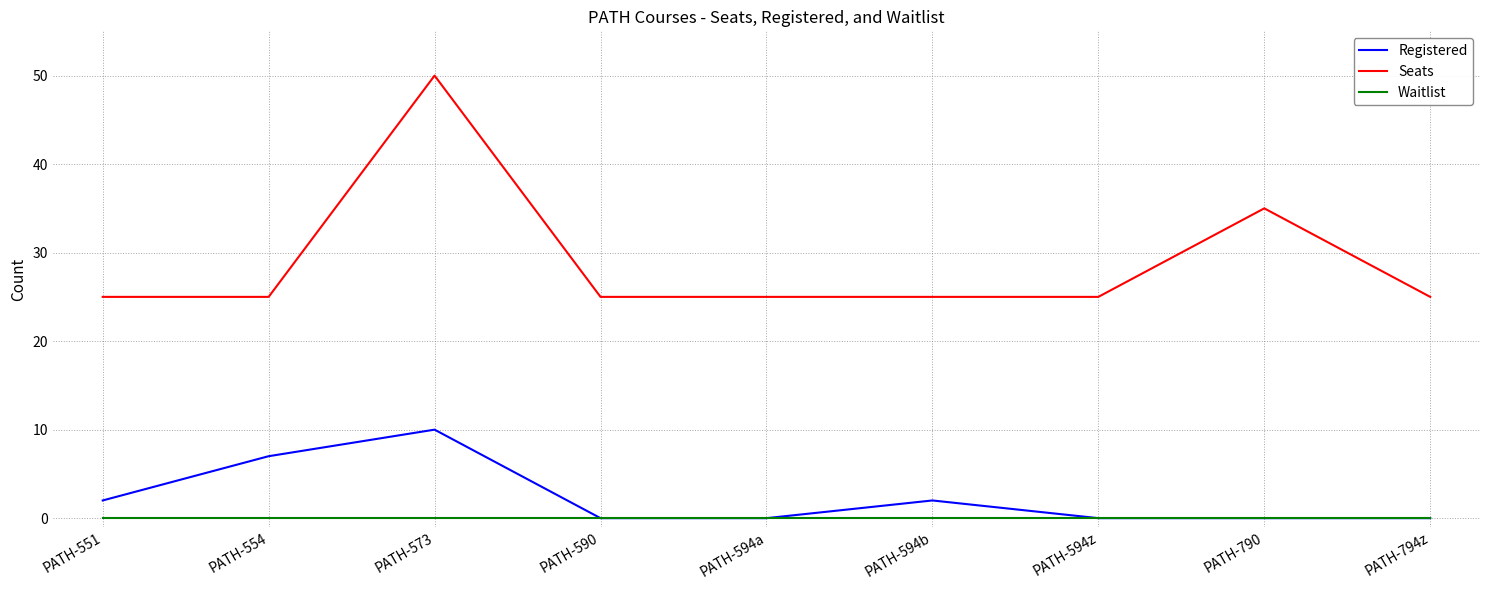

Is it true that Seats equals 50 at PATH-573?

True